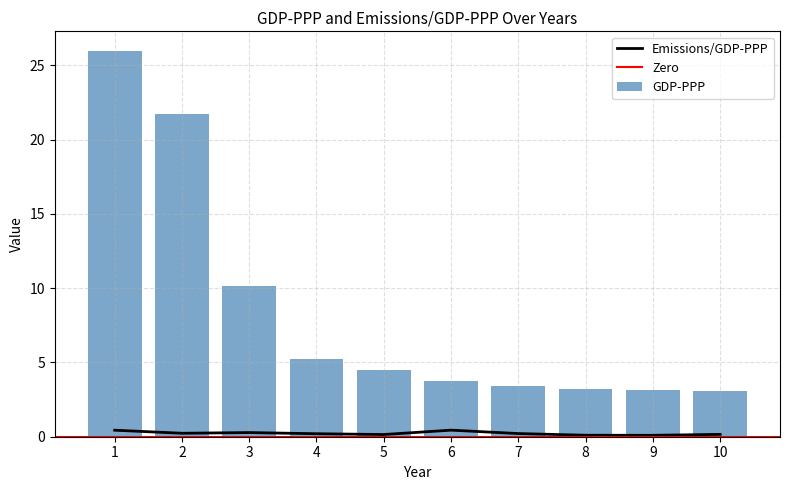

How many values in the GDP-PPP series exceed 4?

5